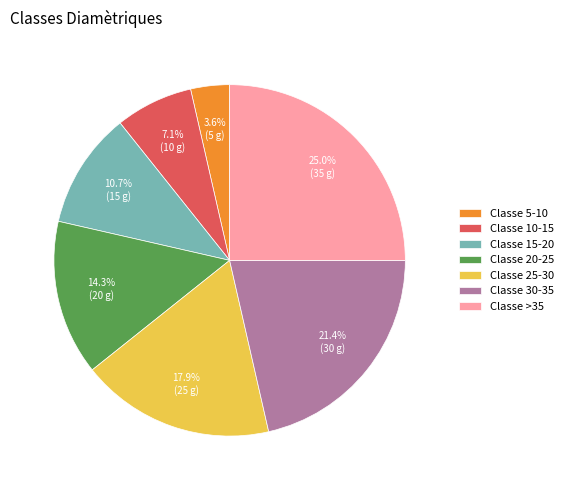

To the nearest percent, what is the difference between the largest and smallest slice percentages?

21%